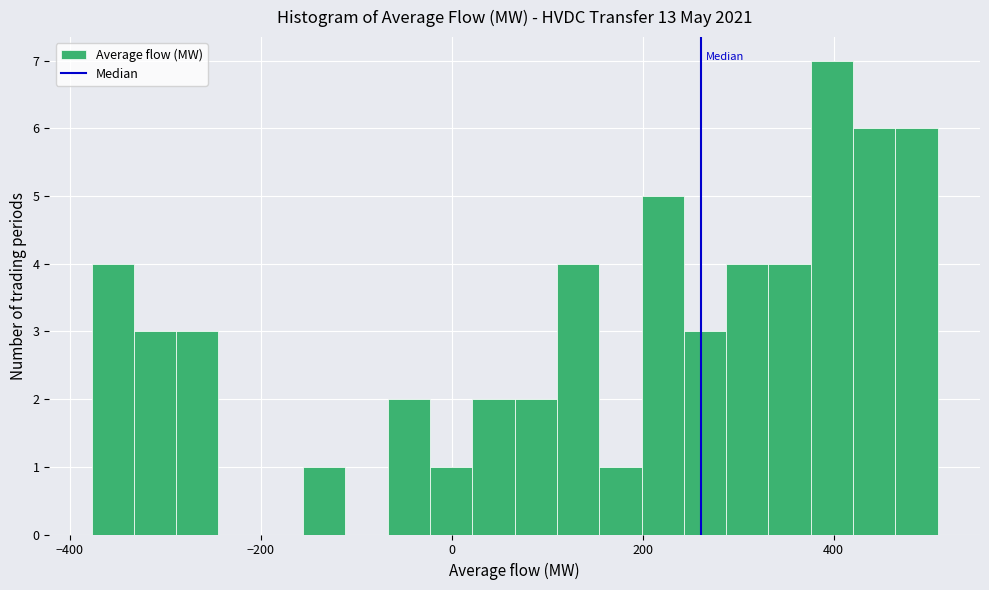

Read against the x-axis, roughly where is the centre of the tallest bar?

400